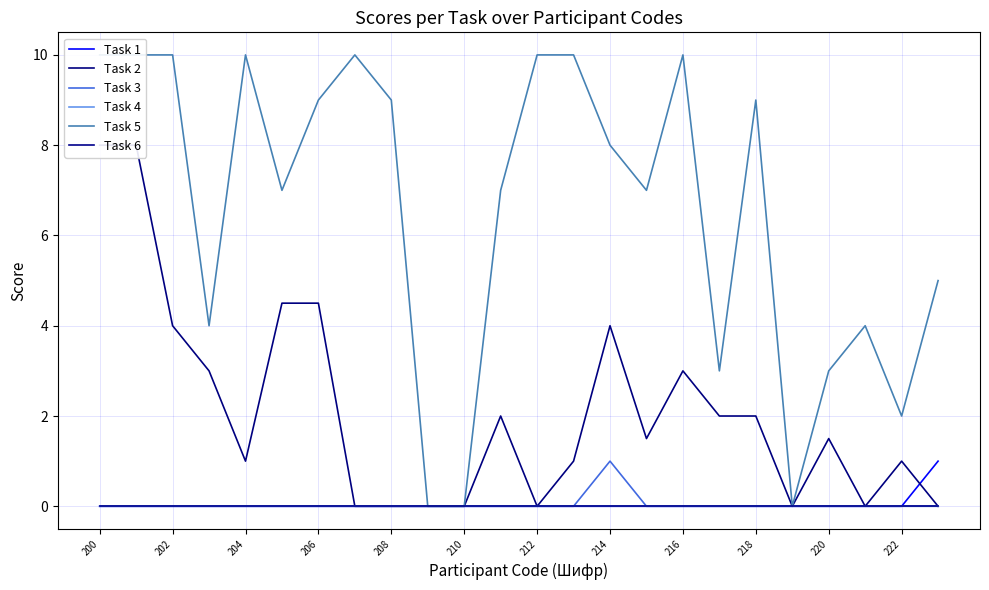

List the series in order of their peak value, lowest first.

Task 4, Task 6, Task 1, Task 3, Task 2, Task 5